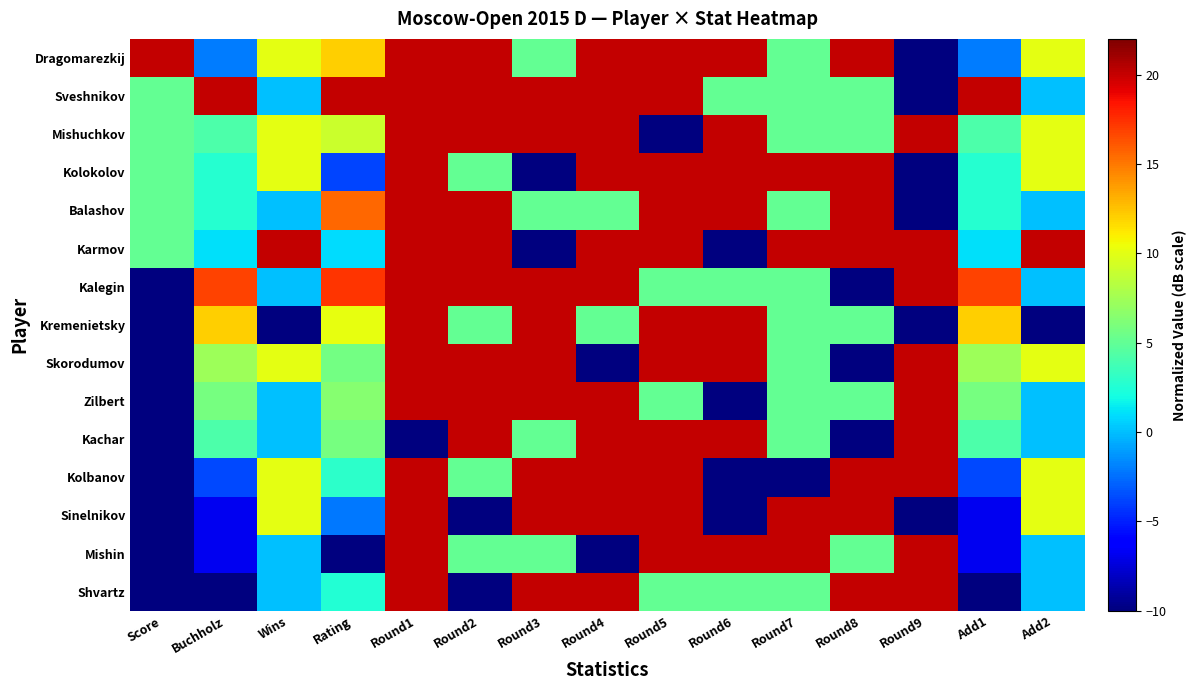

Which has a higher value, Round2 or Round4?

Round2